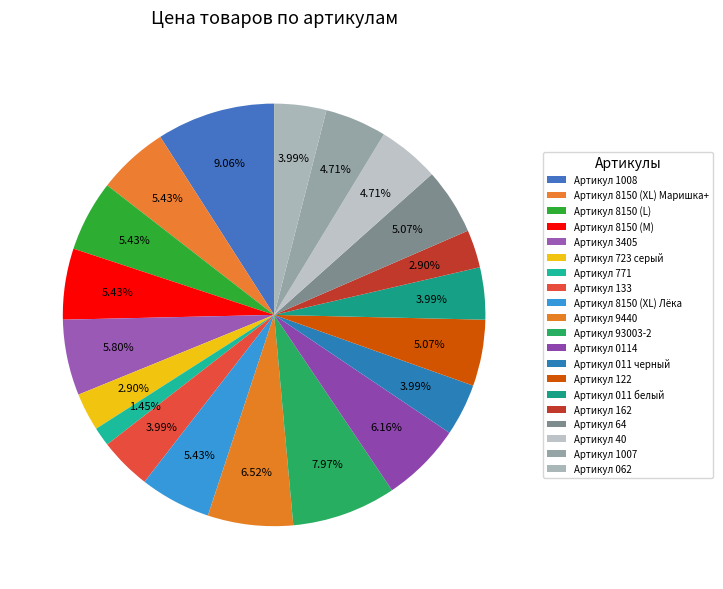

Is the sum of Артикул 8150 (XL) Лёка and Артикул 93003-2 greater than half?

No